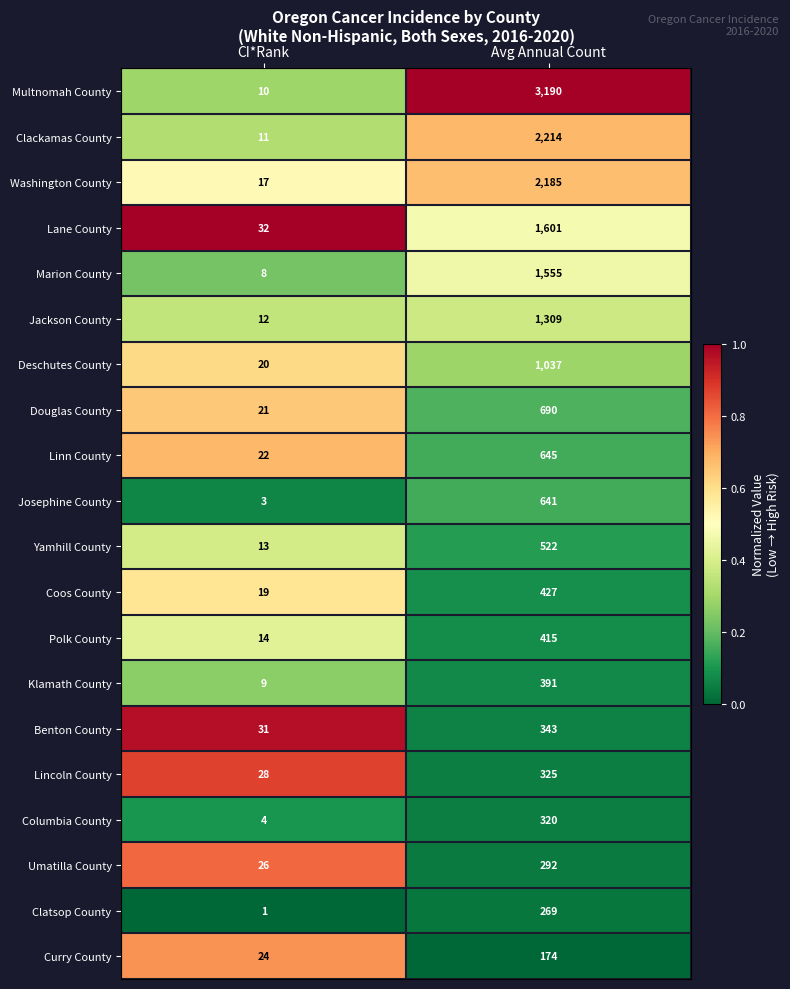

What value does the Clatsop County series have at Avg Annual Count?

269